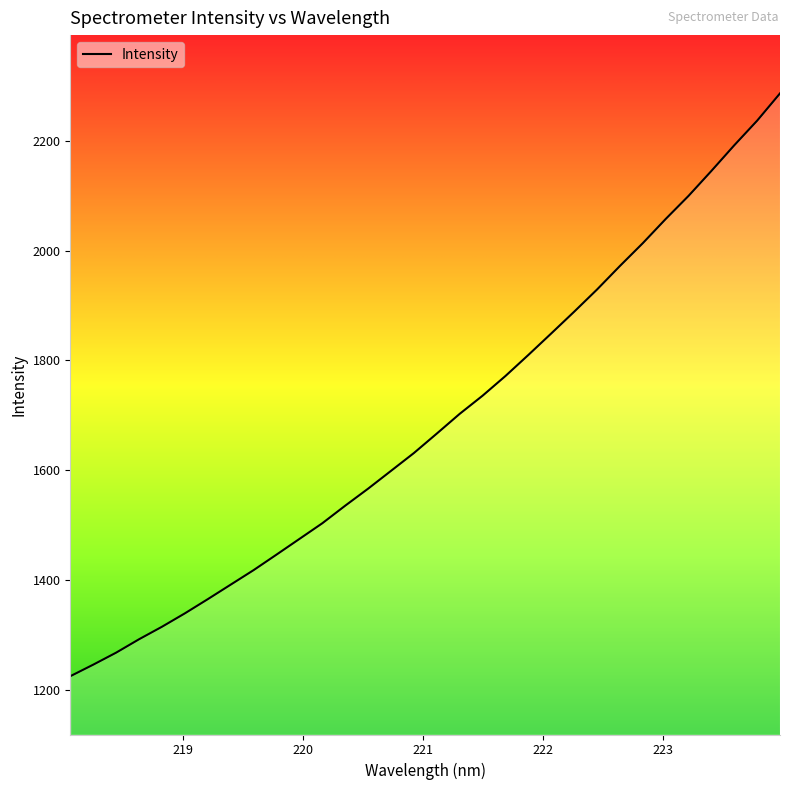

What is the smallest value displayed?

1224.9